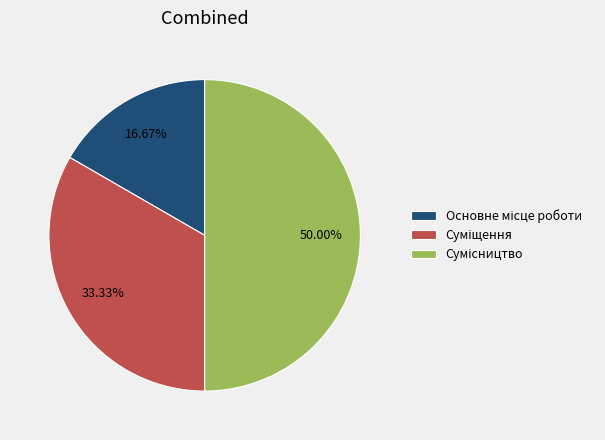

Count the number of slices in the pie.

3